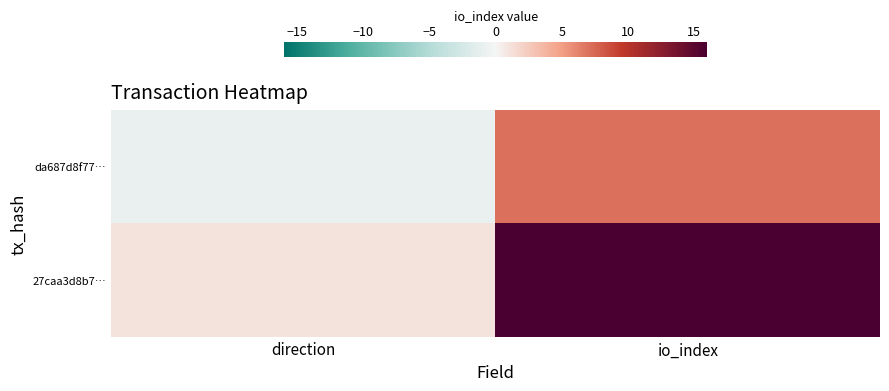

Reading right to left, extract all data points from this chart.

da687d8f77…: io_index=7	direction=-1
27caa3d8b7…: io_index=16	direction=1